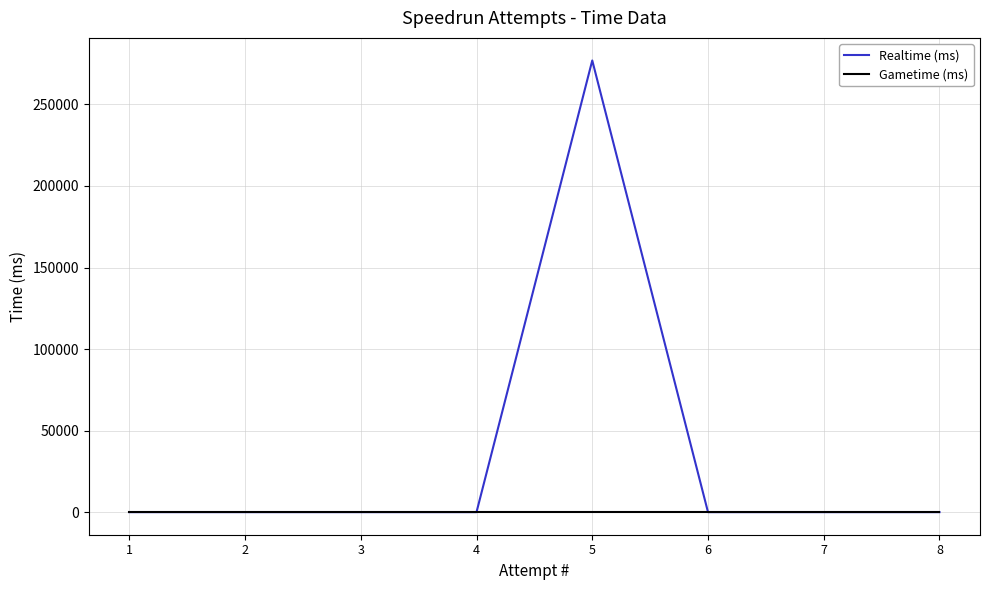

Which category has the lowest value across all series?

8